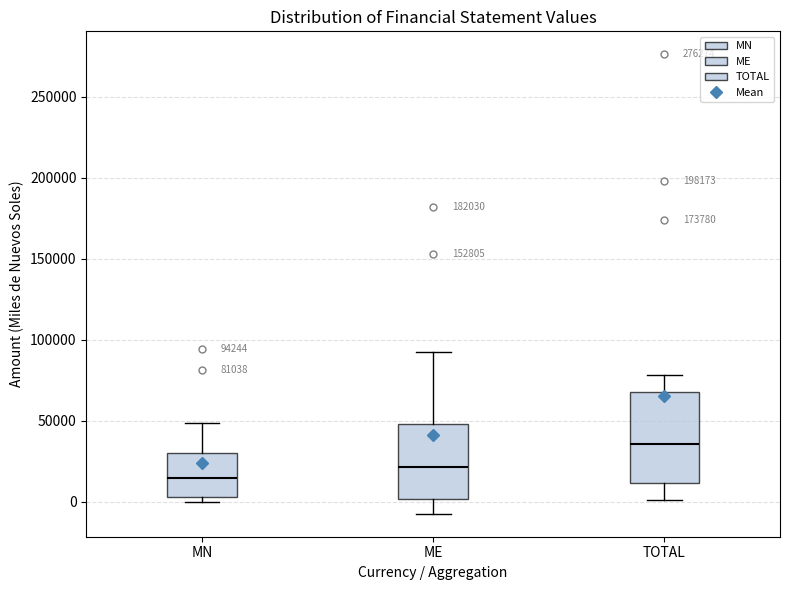

Comparing the boxes themselves (not the whiskers), which one is the tallest?

TOTAL